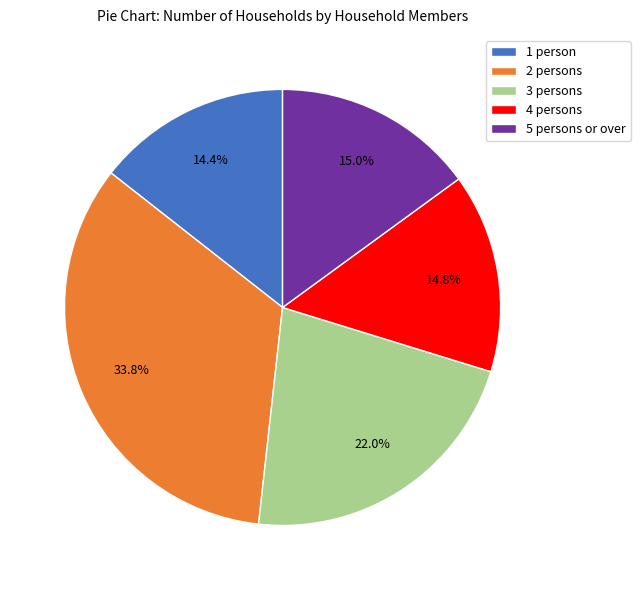

Which has a higher value, 1 person or 2 persons?

2 persons